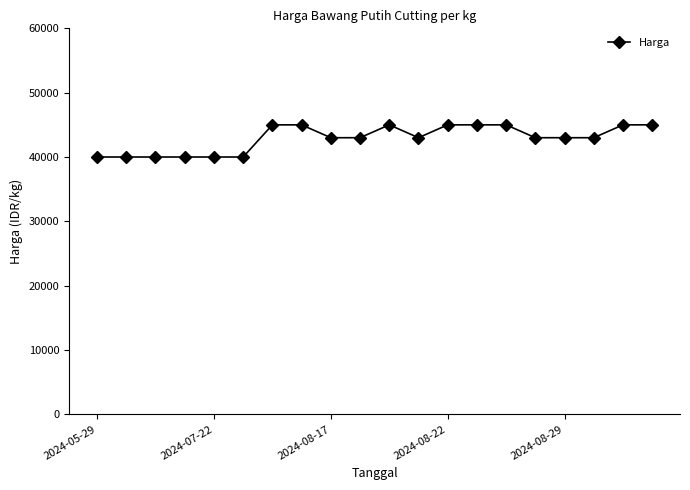

What is the value of the 20th point from the left?

45000